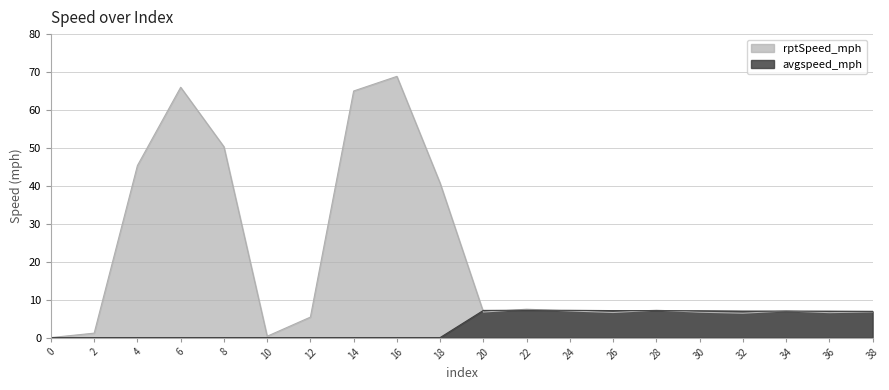

Reading left to right, what are all the values shown in this chart?

rptSpeed_mph: 0=0.0	2=1.2	4=45.3	6=66.0	8=50.3	10=0.3	12=5.4	14=65.0	16=68.9	18=40.7	20=6.7	22=7.5	24=7.0	26=6.6	28=7.2	30=6.7	32=6.4	34=7.0	36=6.6	38=6.8
avgspeed_mph: 0=0.0	2=0.0	4=0.0	6=0.0	8=0.0	10=0.0	12=0.0	14=0.0	16=0.0	18=0.0	20=7.2	22=7.2	24=7.2	26=7.1	28=7.1	30=7.1	32=7.0	34=7.0	36=7.0	38=6.9